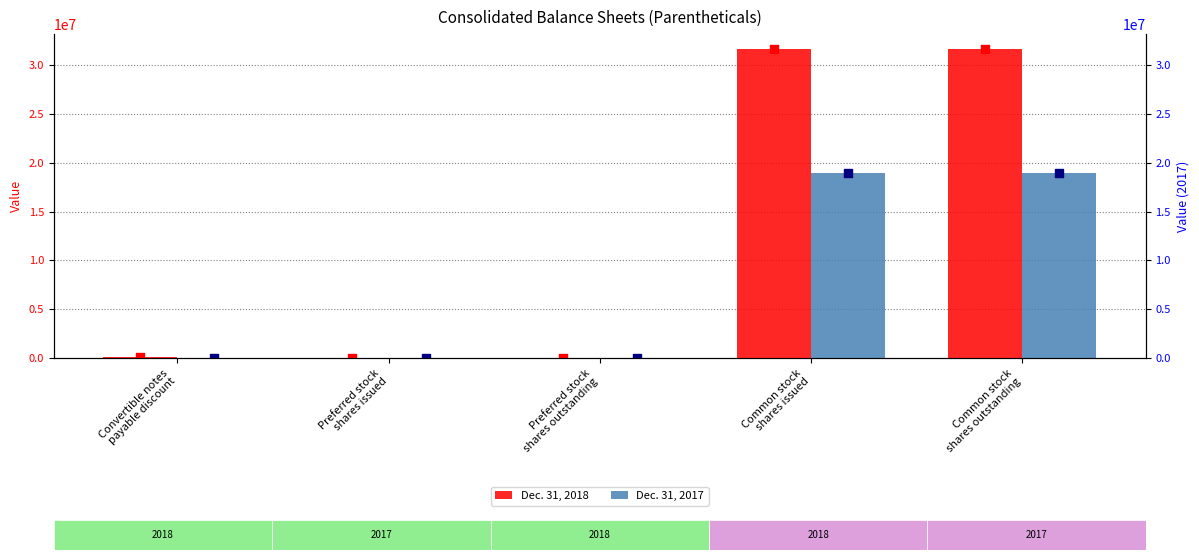

Which series contains the highest Y value?

Dec. 31, 2018